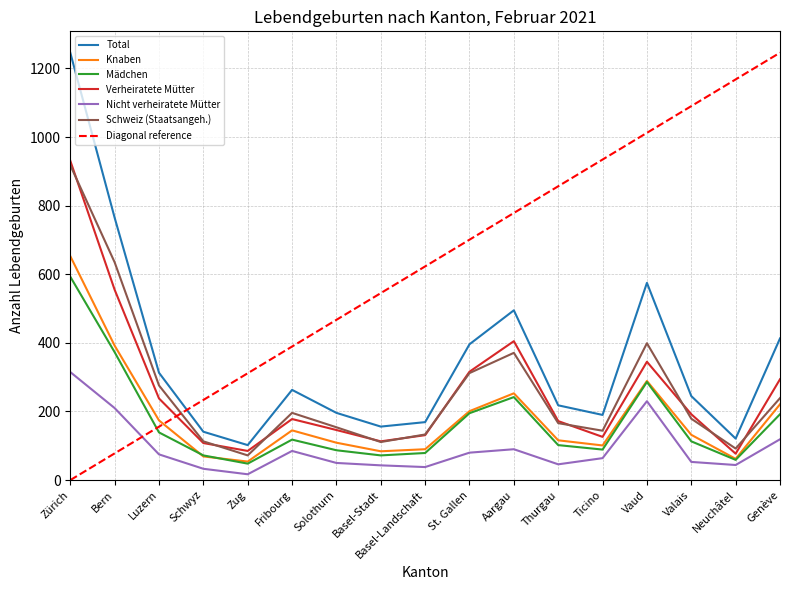

What is the label of the 2nd point from the right?

Neuchâtel